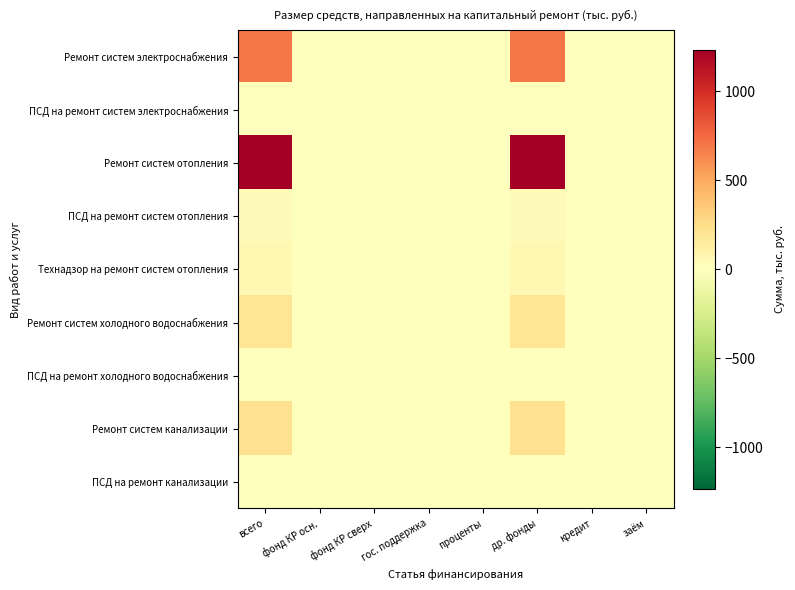

List the series in order of their peak value, highest first.

Ремонт систем отопления, Ремонт систем электроснабжения, Ремонт систем канализации, Ремонт систем холодного водоснабжения, Технадзор на ремонт систем отопления, ПСД на ремонт систем отопления, ПСД на ремонт систем электроснабжения, ПСД на ремонт канализации, ПСД на ремонт холодного водоснабжения